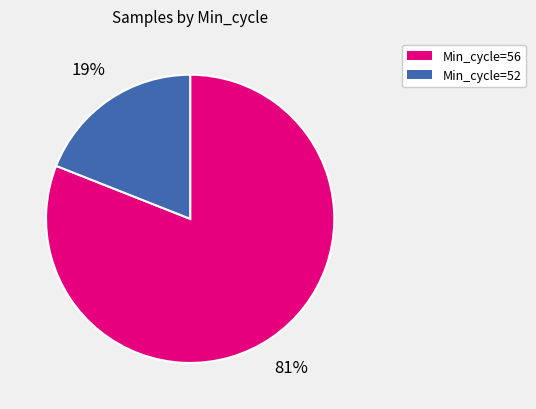

The Min_cycle=52 slice represents 19% of the pie. True or false?

True